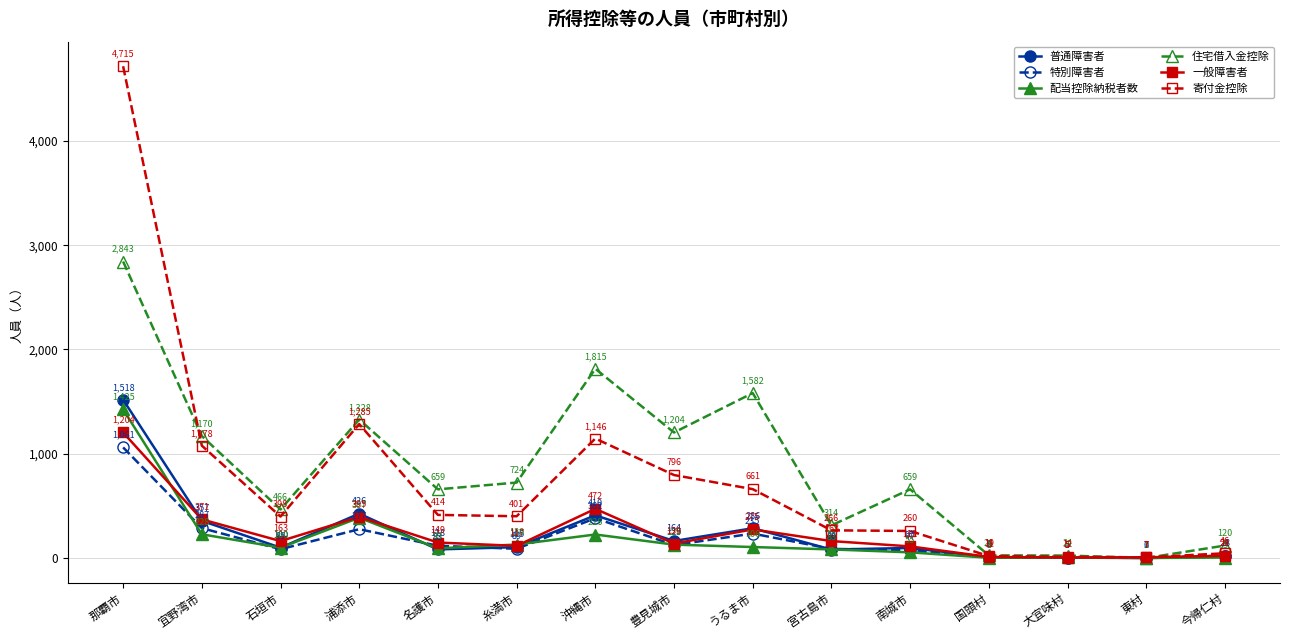

Reading left to right, list all the values displayed in this chart.

普通障害者: 1518	357	100	426	83	105	410	164	286	82	97	9	5	0	18
特別障害者: 1061	287	85	277	118	89	382	125	235	88	77	5	5	3	24
配当控除納税者数: 1425	228	100	387	93	130	226	129	106	83	55	3	7	1	5
住宅借入金控除: 2843	1170	466	1328	659	724	1815	1204	1582	314	659	26	24	1	120
一般障害者: 1204	371	163	395	149	117	472	139	275	163	112	11	5	7	22
寄付金控除: 4715	1078	398	1285	414	401	1146	796	661	266	260	19	12	7	46